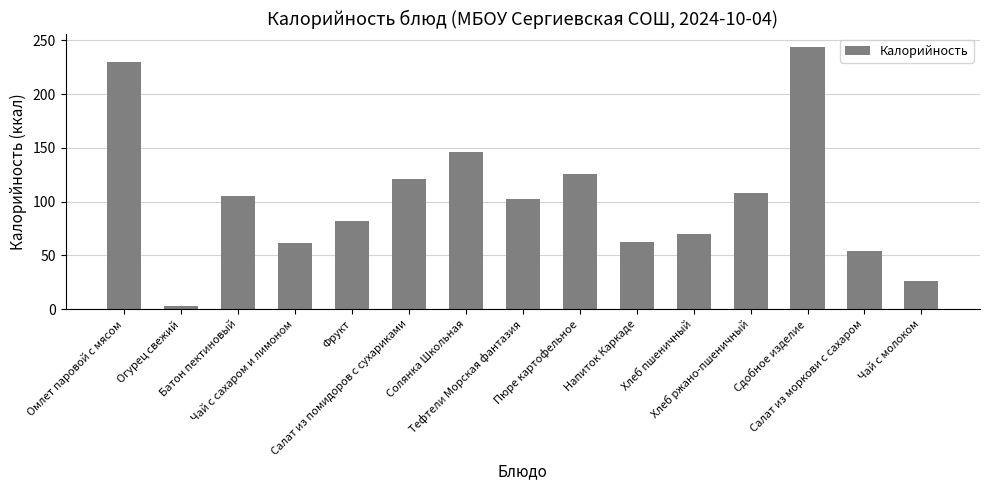

What is the average value?

103